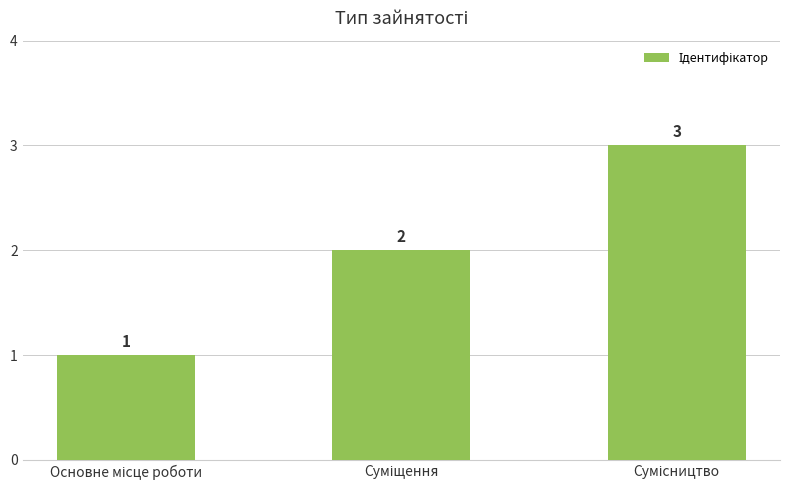

Count the values in the range 1 to 3.

3